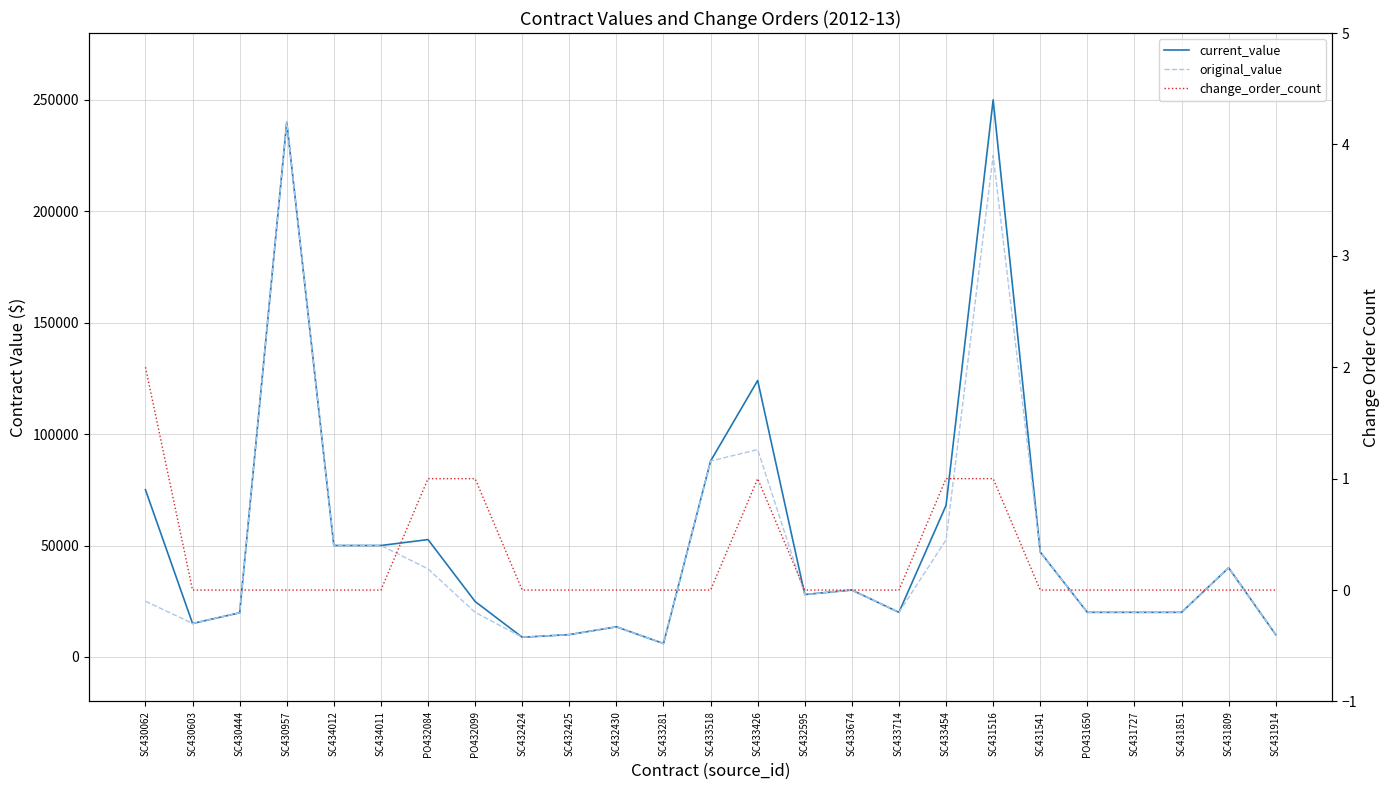

List the labels in order of change_order_count value, smallest first.

SC430603, SC430444, SC430957, SC434012, SC434011, SC432424, SC432425, SC432430, SC433281, SC433518, SC432595, SC433674, SC433714, SC431541, PO431650, SC431727, SC431851, SC431809, SC431914, PO432084, PO432099, SC433426, SC433454, SC431516, SC430062